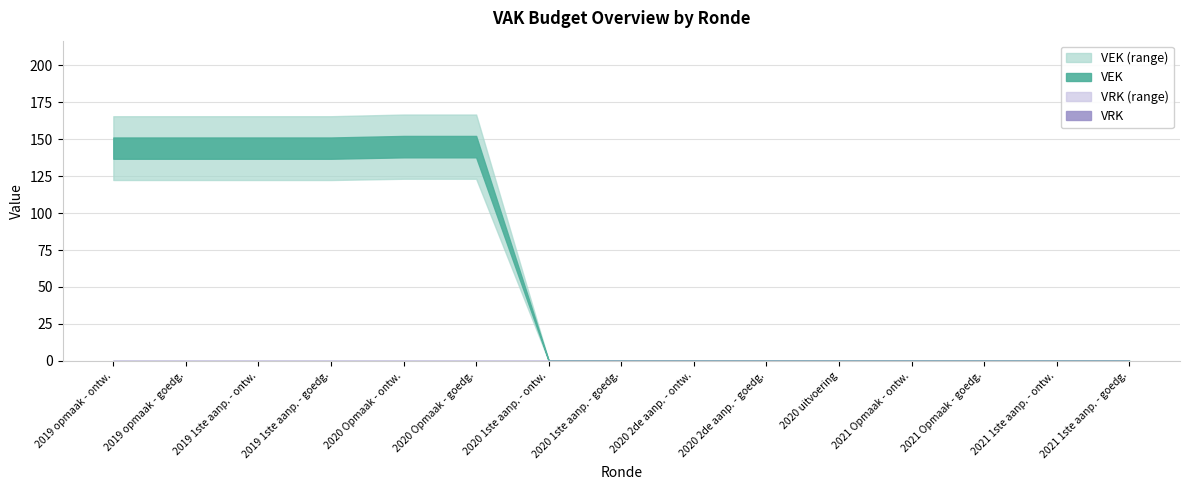

The VEK series shows -48 at 2020 2de aanpassing - ontwerp. True or false?

False